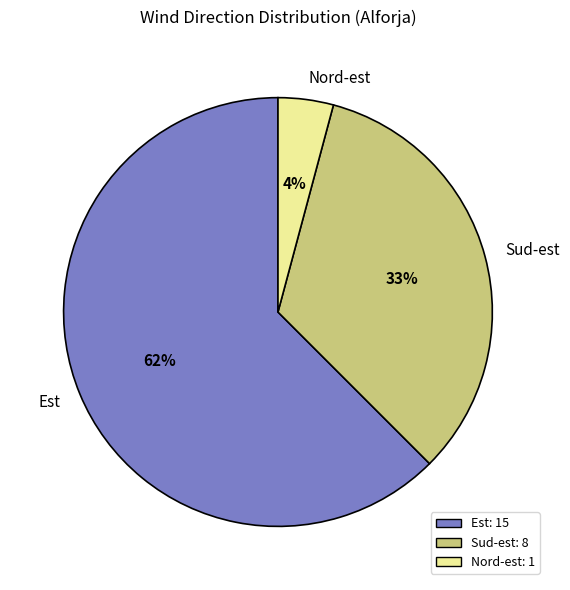

What is the smallest slice in the pie chart?

Nord-est